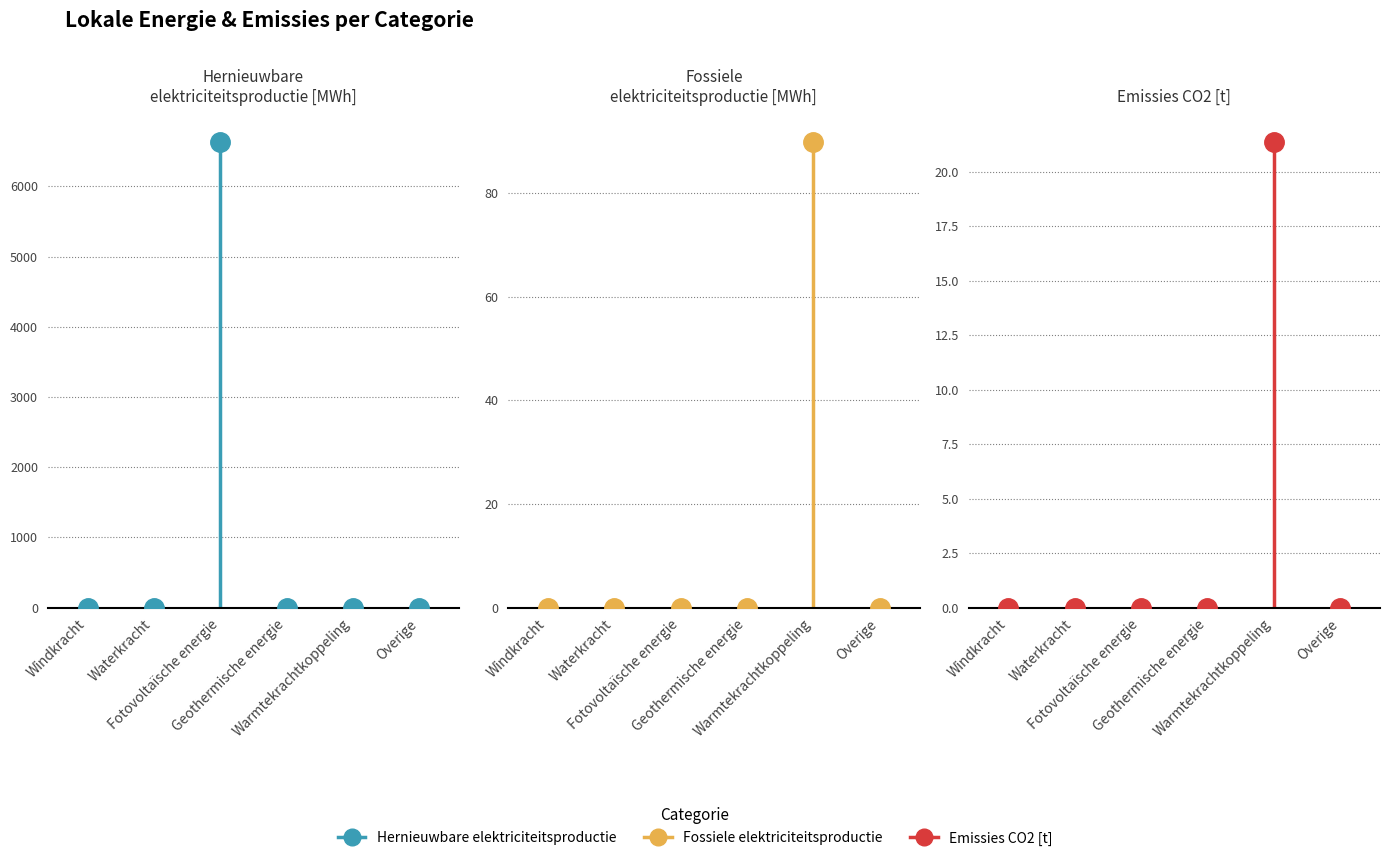

Reading right to left, what are all the values shown in this chart?

Hernieuwbare elektriciteitsproductie: 0.0	0.0	0.0	6638.9	0.0	0.0
Fossiele elektriciteitsproductie: 0.0	90.0	0.0	0.0	0.0	0.0
Emissies CO2 [t]: 0.0	21.4	0.0	0.0	0.0	0.0